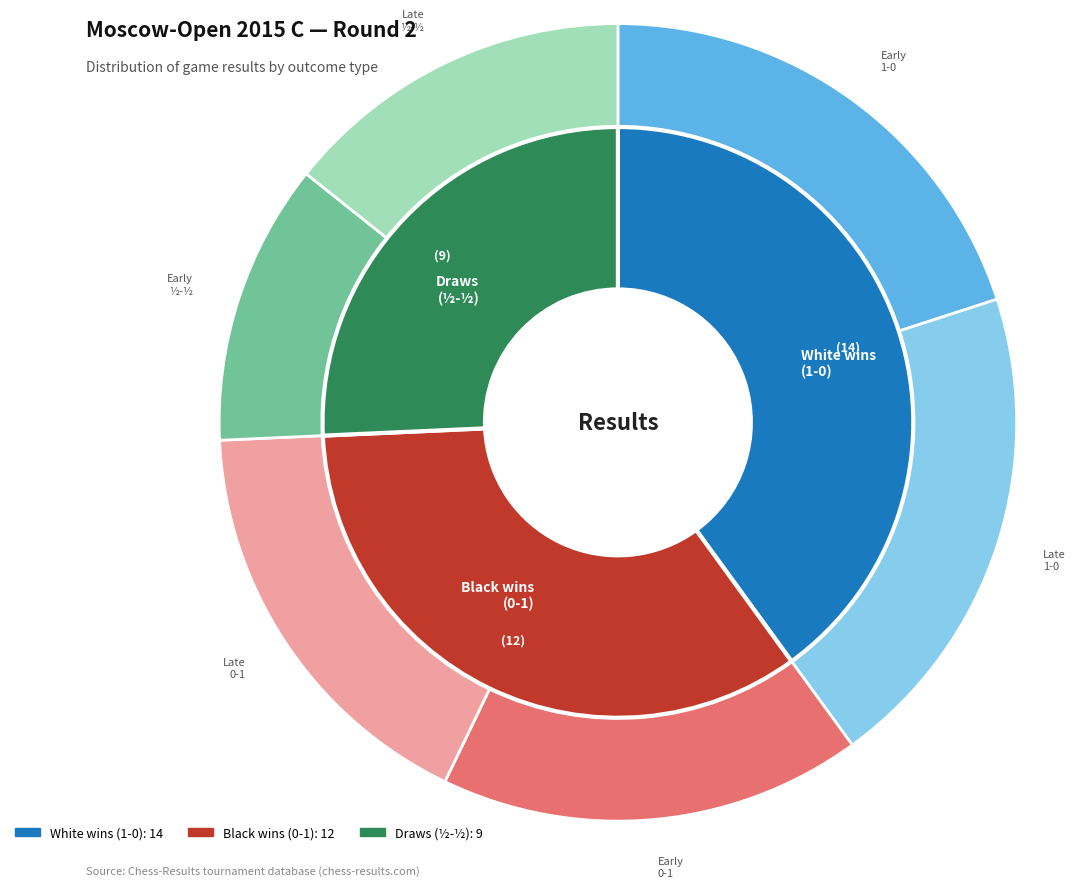

Is it true that ½ - ½ is 4% of the pie?

False